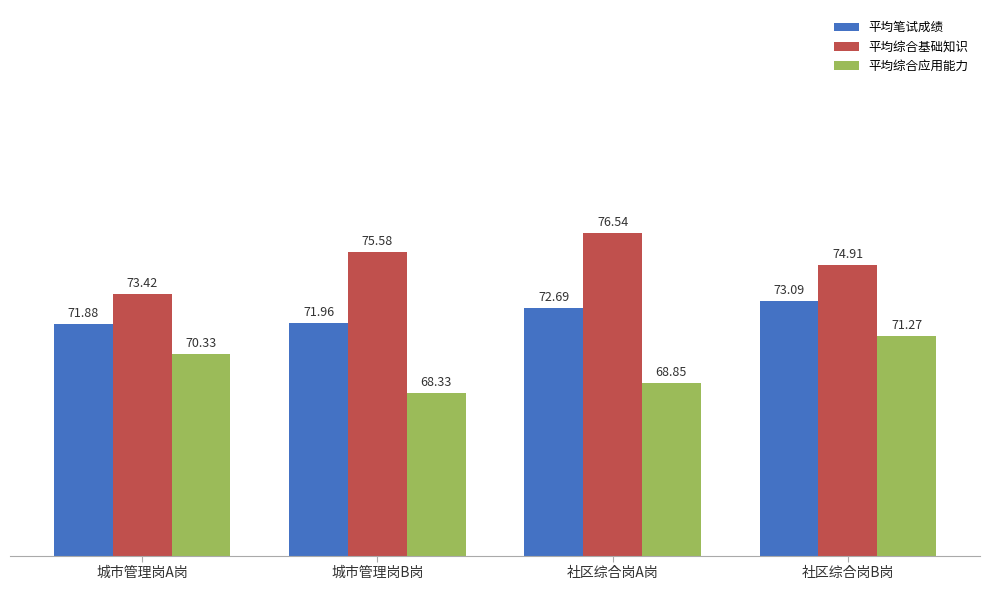

At 城市管理岗B岗, list the series in order from largest to smallest.

平均综合基础知识, 平均笔试成绩, 平均综合应用能力